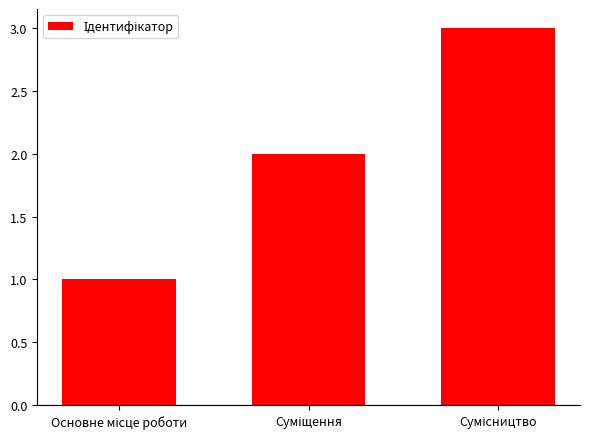

What is the greatest value displayed?

3